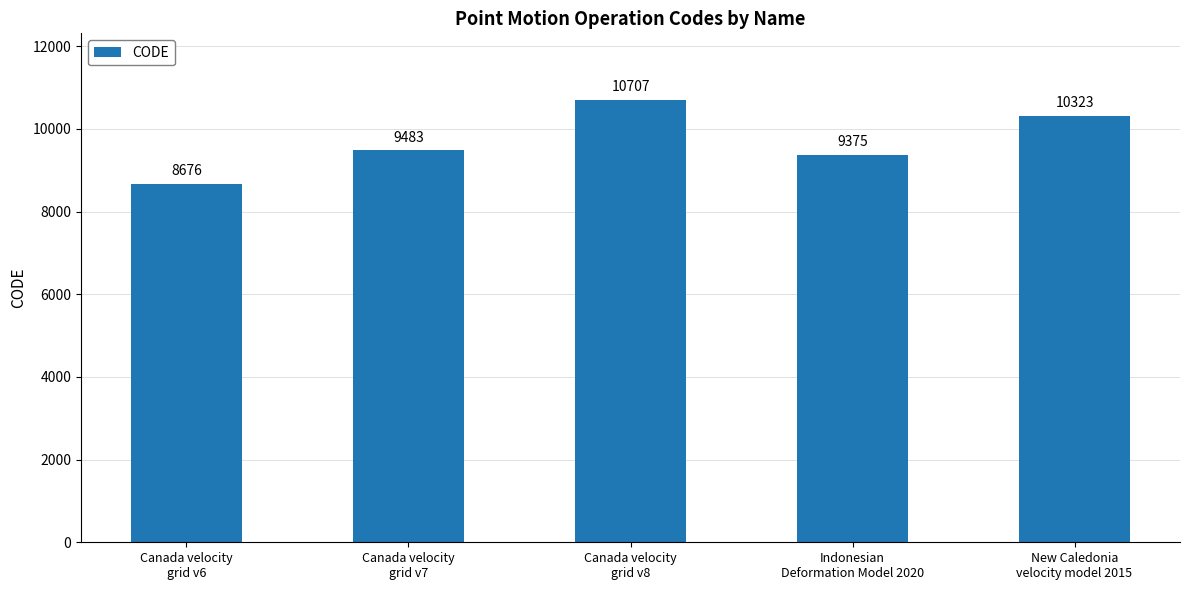

List the labels in order of value, smallest first.

Canada velocity
grid v6, Indonesian
Deformation Model 2020, Canada velocity
grid v7, New Caledonia
velocity model 2015, Canada velocity
grid v8